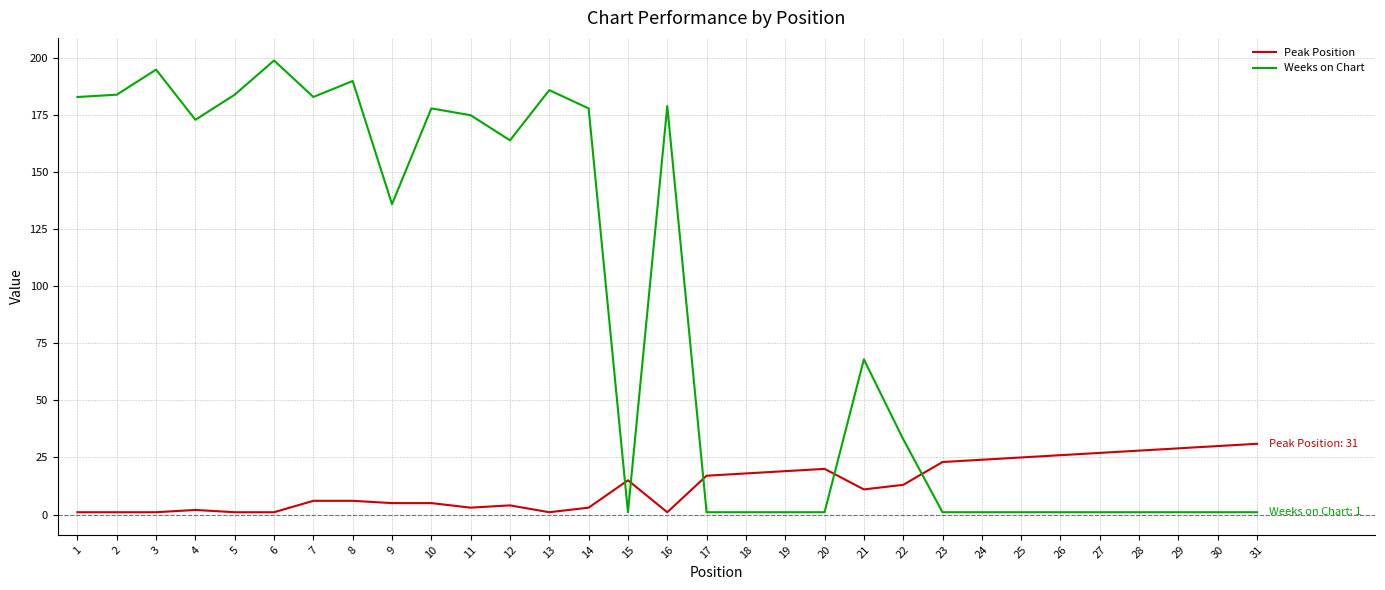

Where is the first local maximum for Weeks on Chart?

3